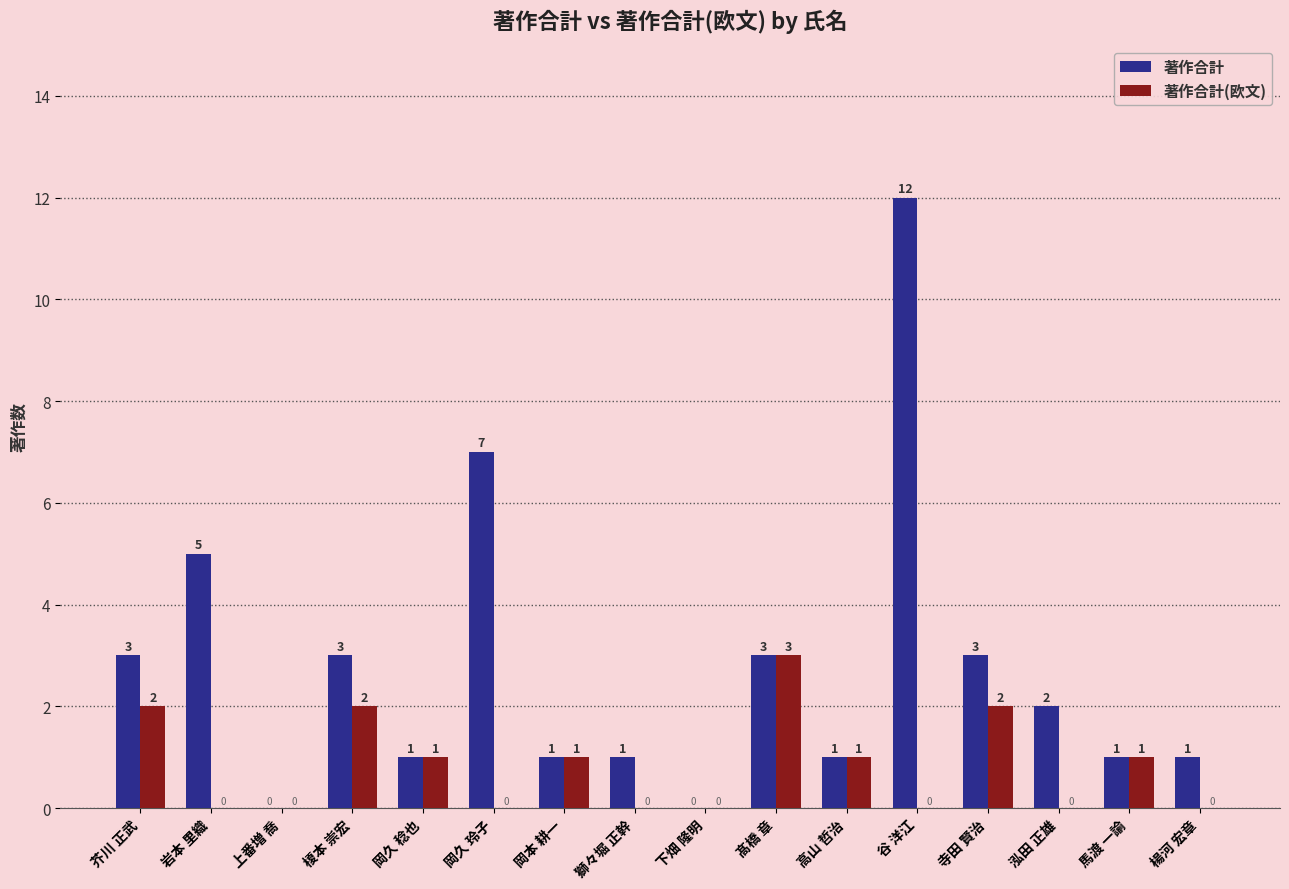

What are all the series names shown in the legend?

著作合計, 著作合計(欧文)